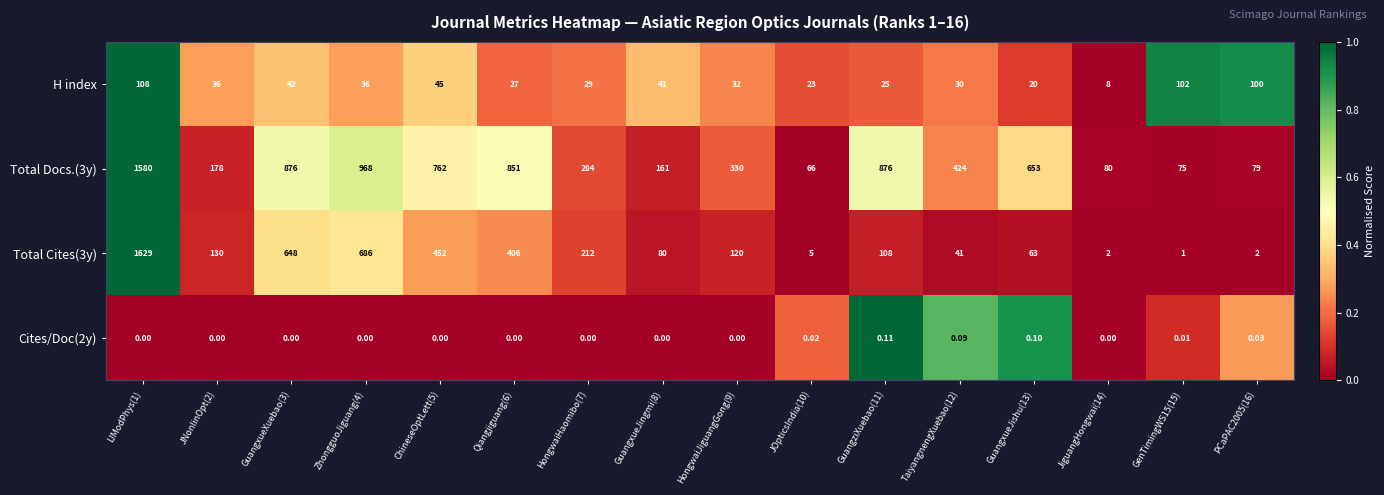

Reading left to right, extract all data points from this chart.

H index: IJModPhys(1)=108.0	JNonlinOpt(2)=36.0	GuangxueXuebao(3)=42.0	ZhongguoJiguang(4)=36.0	ChineseOptLett(5)=45.0	Qiangjiguang(6)=27.0	HongwaiHaomibo(7)=29.0	GuangxueJingmi(8)=41.0	HongwaiJiguangGong(9)=32.0	JOpticsIndia(10)=23.0	GuangziXuebao(11)=25.0	TaiyangnengXuebao(12)=30.0	GuangxueJishu(13)=20.0	JiguangHongwai(14)=8.0	GenTimingWS15(15)=102.0	PCaPAC2005(16)=100.0
Total Docs.(3y): IJModPhys(1)=1580.0	JNonlinOpt(2)=178.0	GuangxueXuebao(3)=876.0	ZhongguoJiguang(4)=968.0	ChineseOptLett(5)=762.0	Qiangjiguang(6)=851.0	HongwaiHaomibo(7)=284.0	GuangxueJingmi(8)=161.0	HongwaiJiguangGong(9)=330.0	JOpticsIndia(10)=66.0	GuangziXuebao(11)=876.0	TaiyangnengXuebao(12)=424.0	GuangxueJishu(13)=653.0	JiguangHongwai(14)=80.0	GenTimingWS15(15)=75.0	PCaPAC2005(16)=79.0
Total Cites(3y): IJModPhys(1)=1629.0	JNonlinOpt(2)=130.0	GuangxueXuebao(3)=648.0	ZhongguoJiguang(4)=686.0	ChineseOptLett(5)=452.0	Qiangjiguang(6)=406.0	HongwaiHaomibo(7)=212.0	GuangxueJingmi(8)=80.0	HongwaiJiguangGong(9)=120.0	JOpticsIndia(10)=5.0	GuangziXuebao(11)=108.0	TaiyangnengXuebao(12)=41.0	GuangxueJishu(13)=63.0	JiguangHongwai(14)=2.0	GenTimingWS15(15)=1.0	PCaPAC2005(16)=2.0
Cites/Doc(2y): IJModPhys(1)=0.0	JNonlinOpt(2)=0.0	GuangxueXuebao(3)=0.0	ZhongguoJiguang(4)=0.0	ChineseOptLett(5)=0.0	Qiangjiguang(6)=0.0	HongwaiHaomibo(7)=0.0	GuangxueJingmi(8)=0.0	HongwaiJiguangGong(9)=0.0	JOpticsIndia(10)=0.0	GuangziXuebao(11)=0.1	TaiyangnengXuebao(12)=0.1	GuangxueJishu(13)=0.1	JiguangHongwai(14)=0.0	GenTimingWS15(15)=0.0	PCaPAC2005(16)=0.0